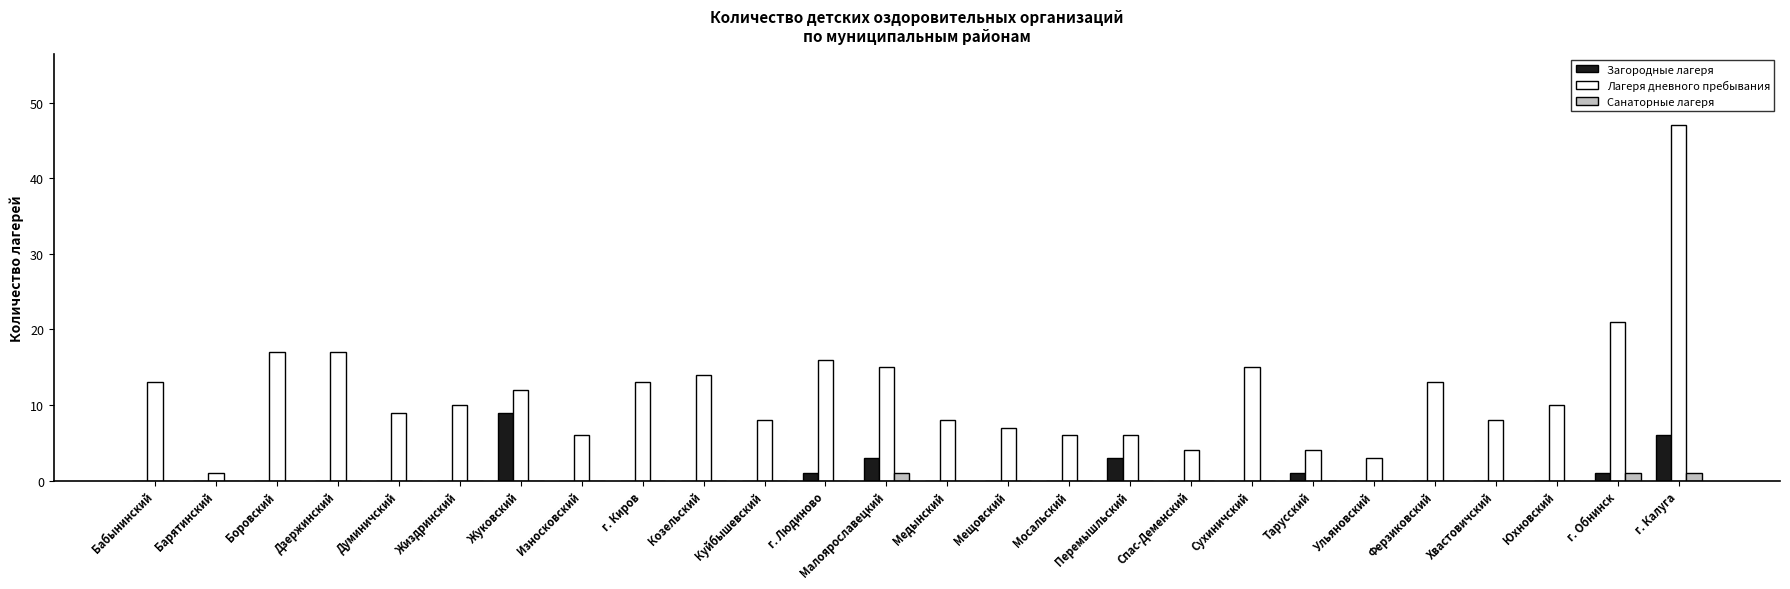

What is the sum of all Загородные лагеря values?

24